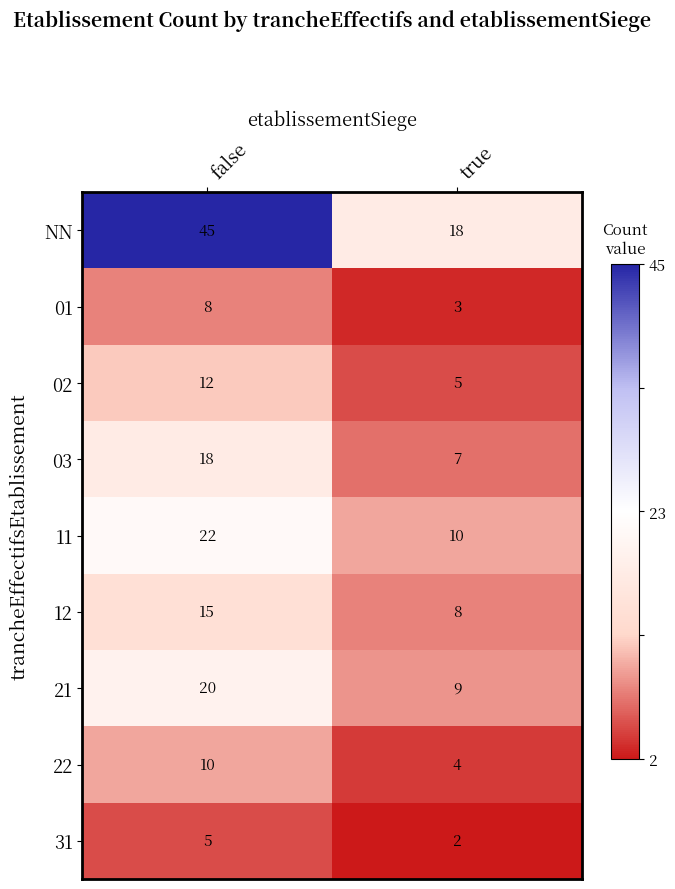

The value of 03 at true is 7. True or false?

True